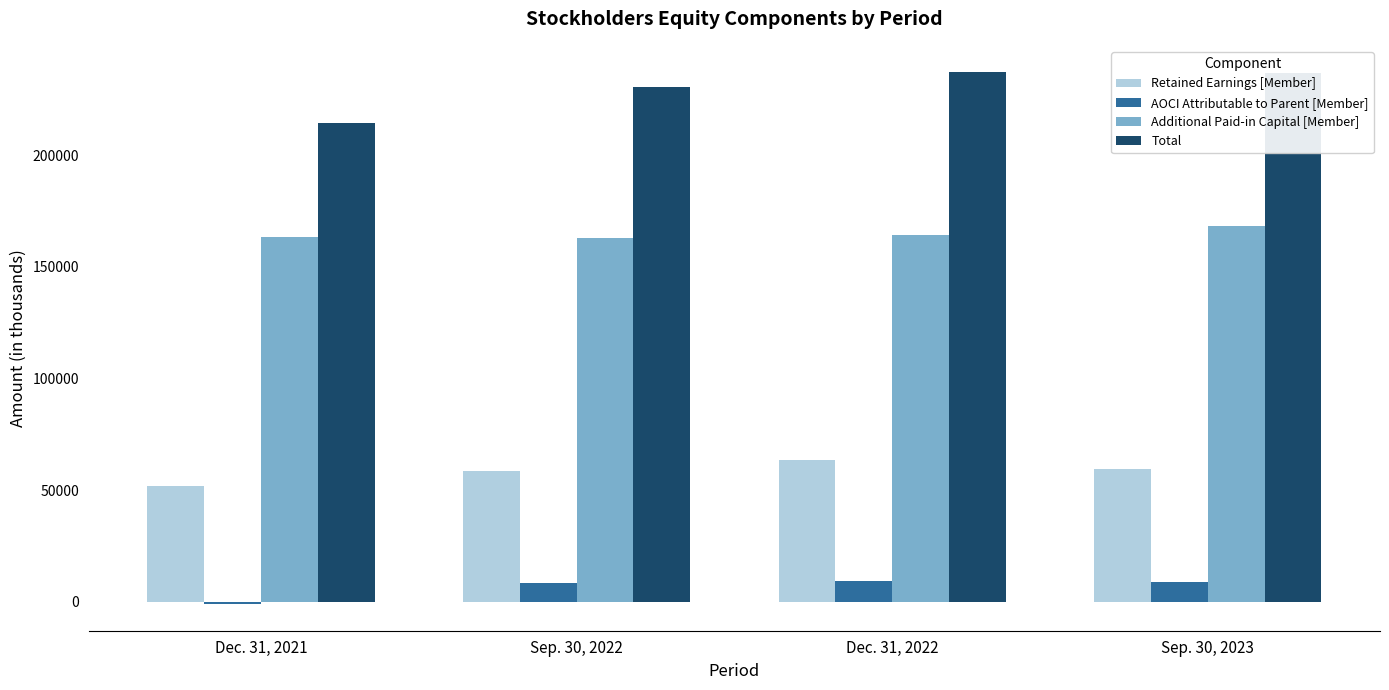

What is the maximum value shown in the chart?

237102